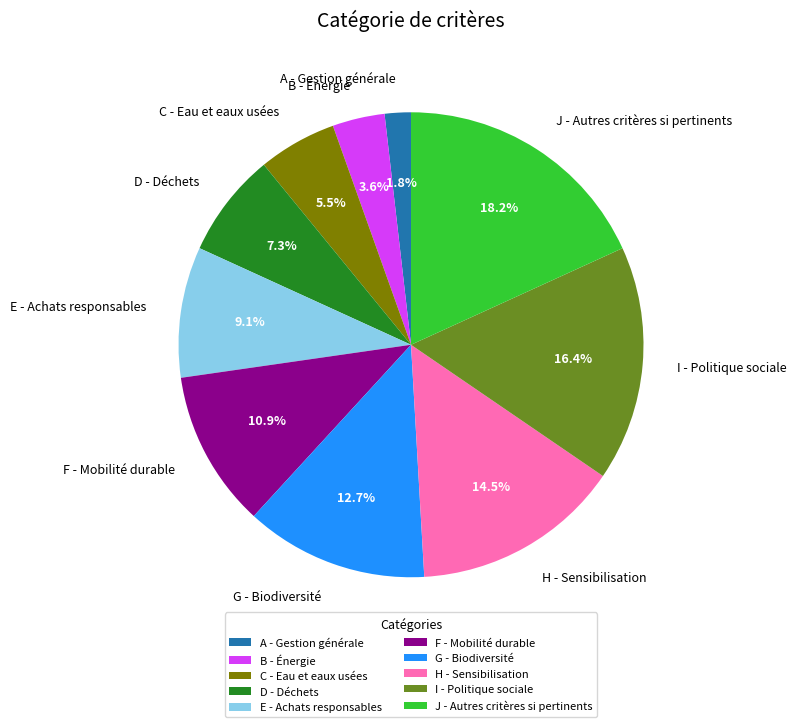

To the nearest percent, what portion does F - Mobilité durable represent?

11%